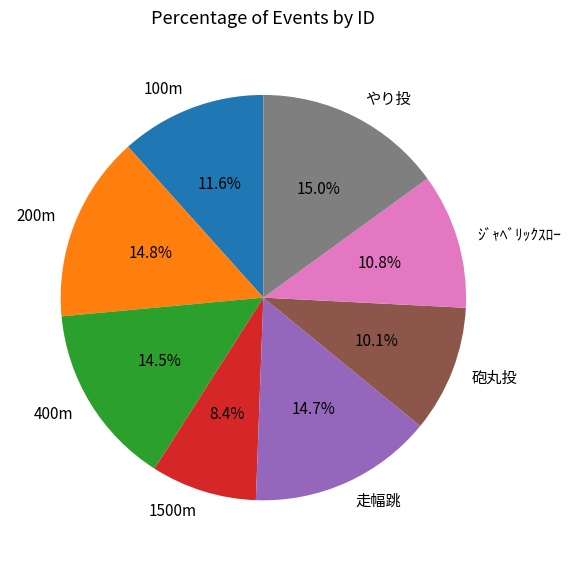

How many slices are in this pie chart?

8